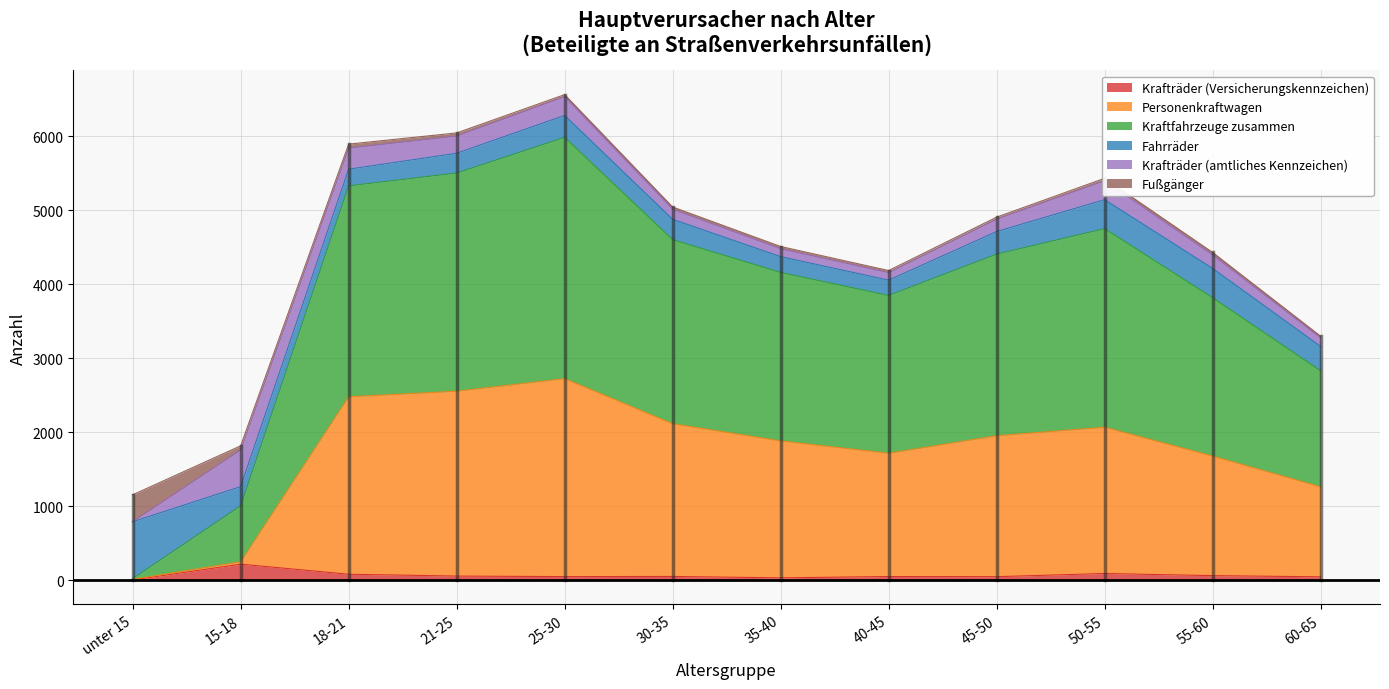

How many lines are shown in the chart?

6